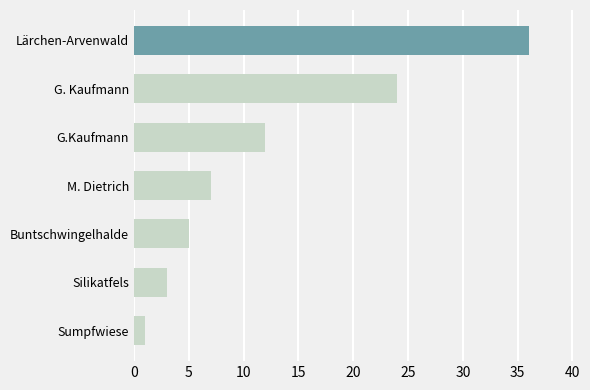

Reading top to bottom, what are all the values shown in this chart?

36	24	12	7	5	3	1